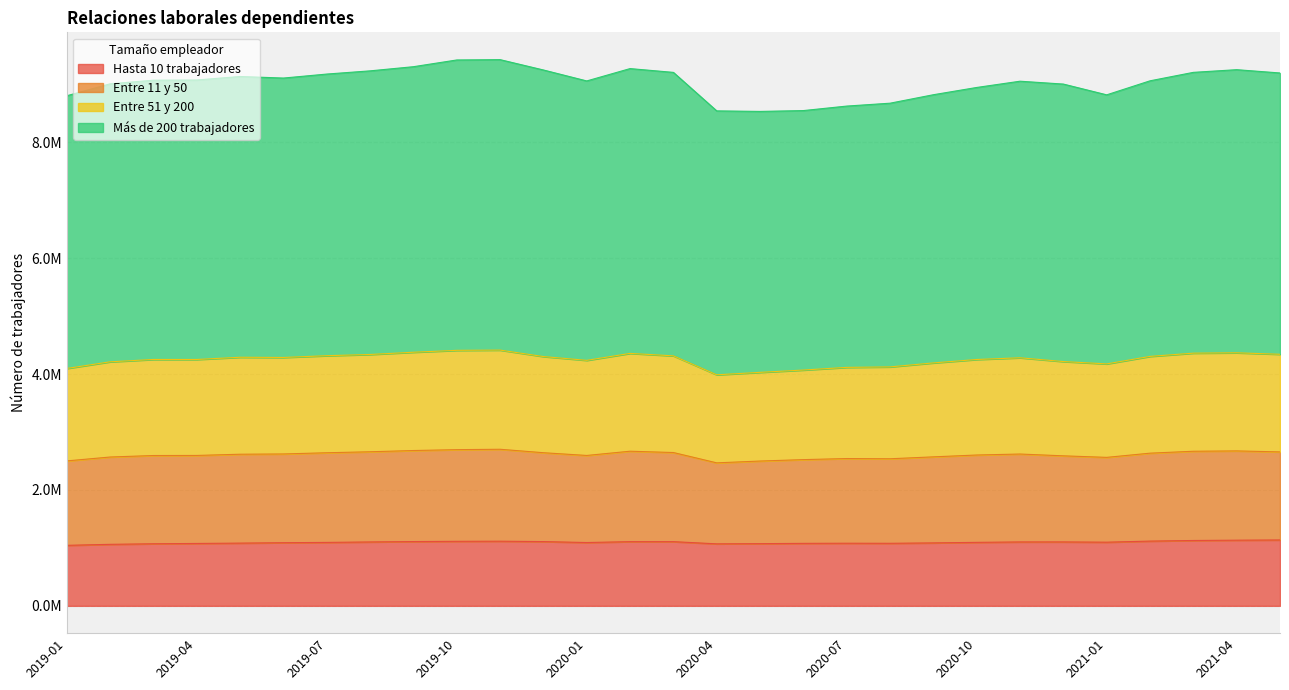

True or false: Hasta 10 trabajadores and Entre 51 y 200 intersect in this chart.

False